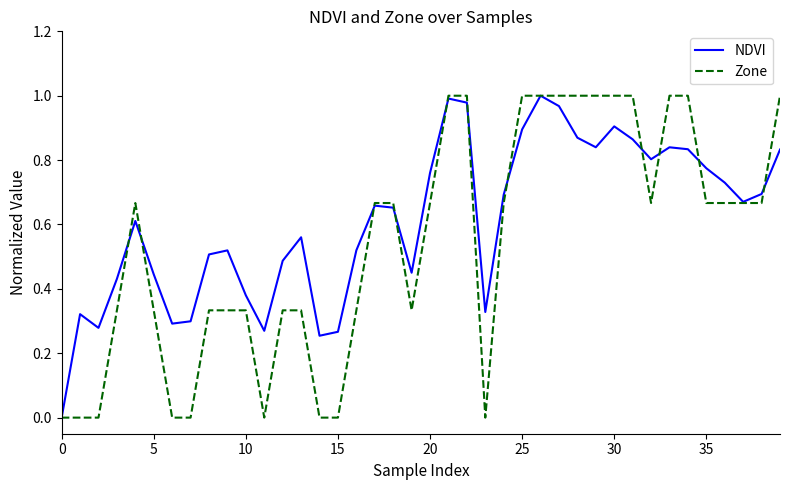

Which series has the largest total across all categories?

NDVI